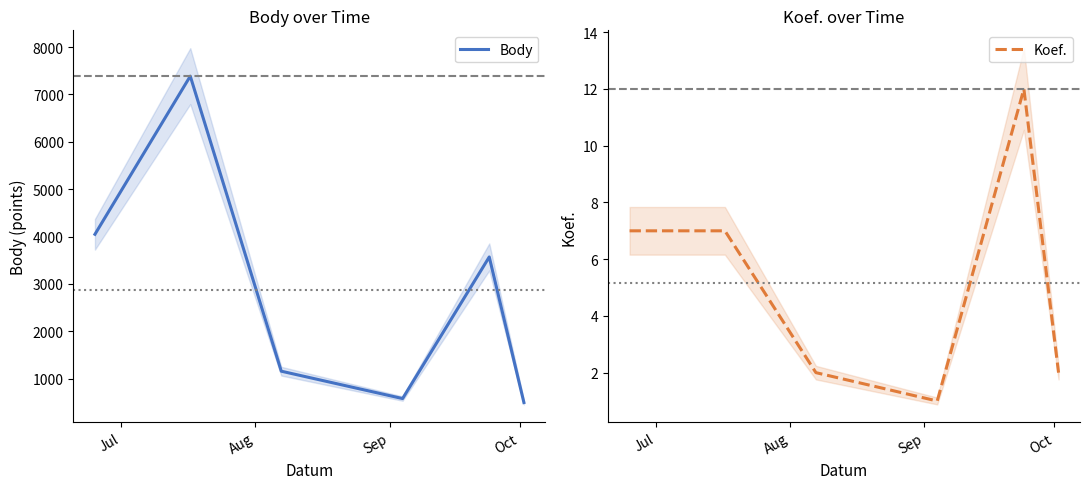

What is the highest value of the Body series?

7387